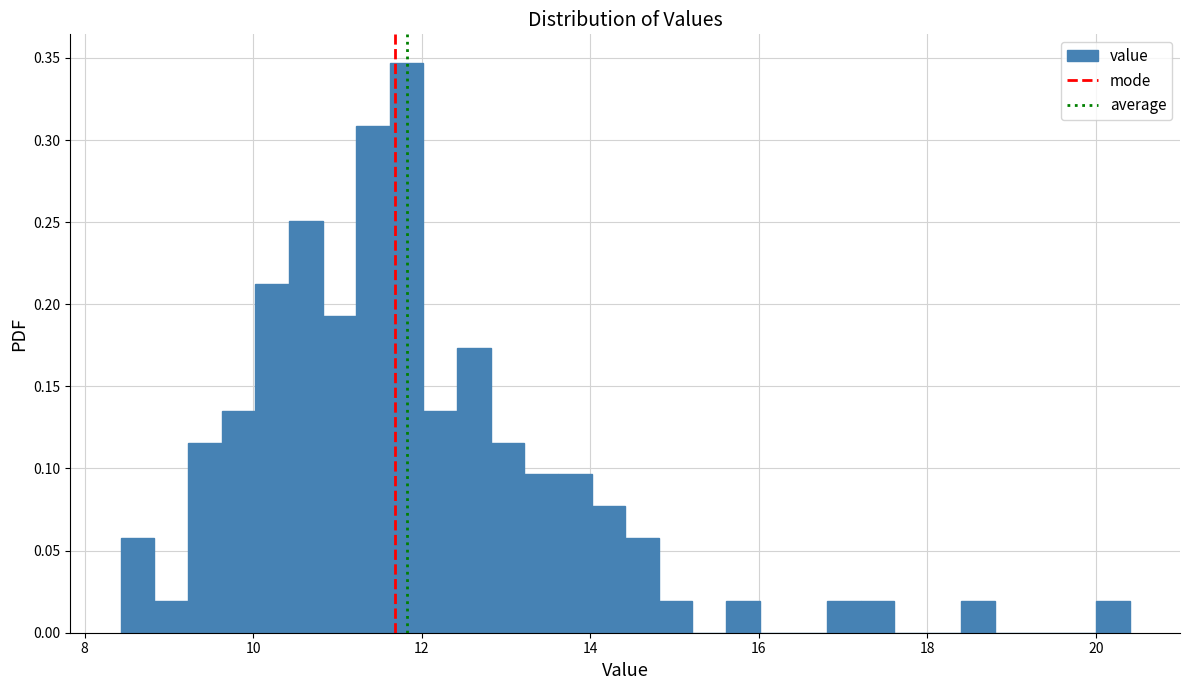

Around what value on the x-axis is the tallest bar? Give the approximate position of its centre, as read against the axis.

11.8